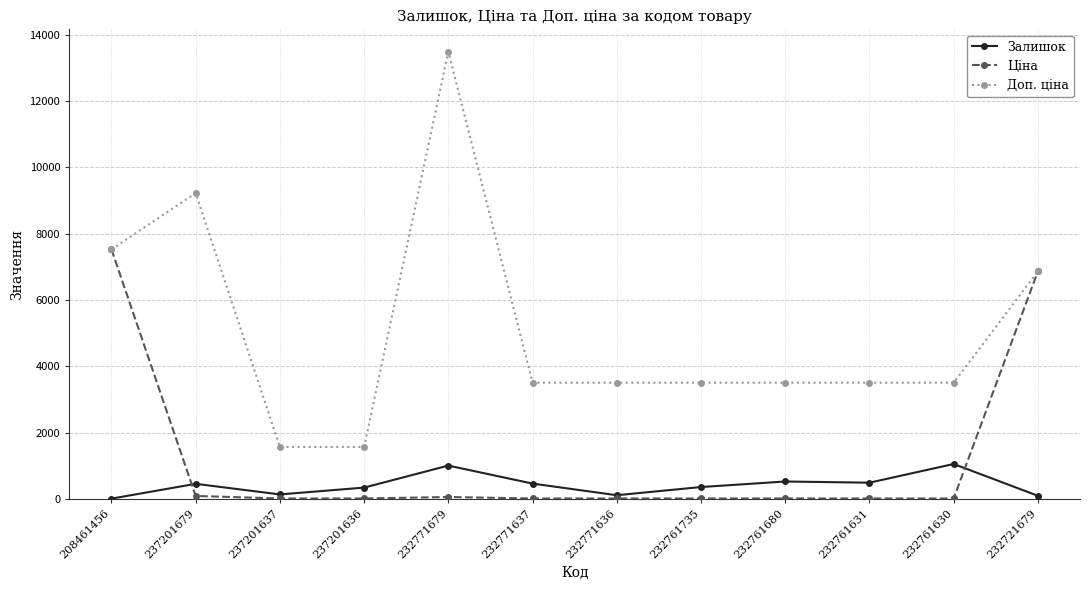

How many lines are shown in the chart?

3